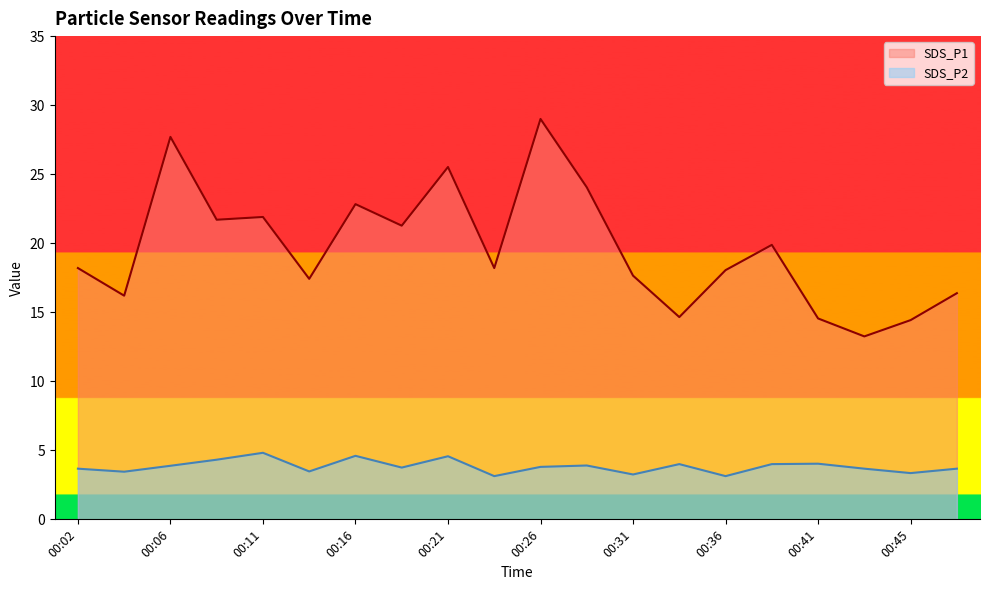

How many series are shown in this chart?

2